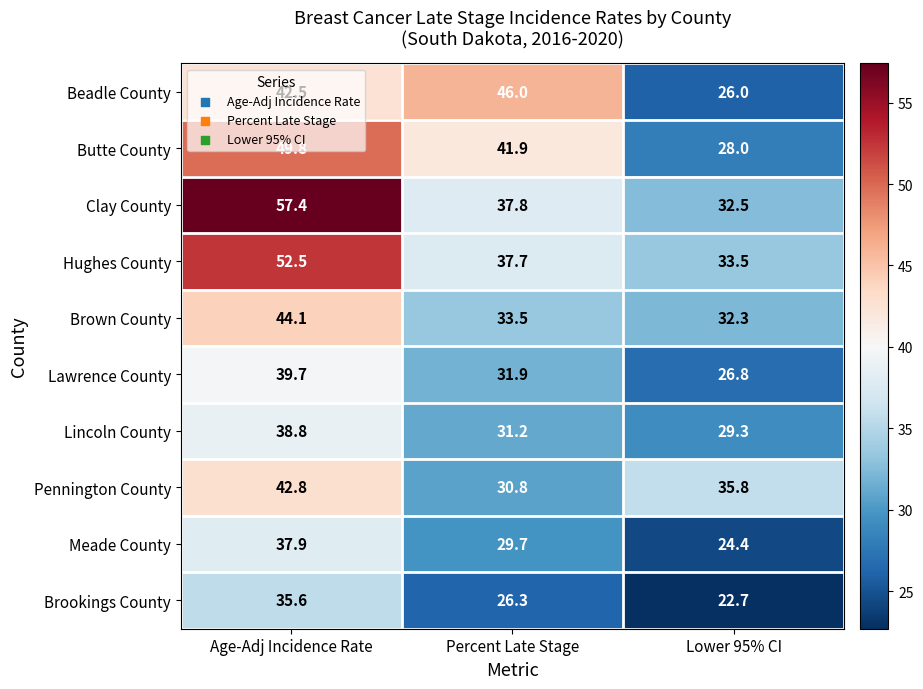

True or false: Lawrence County has a value of 42.8 at Percent Late Stage.

False